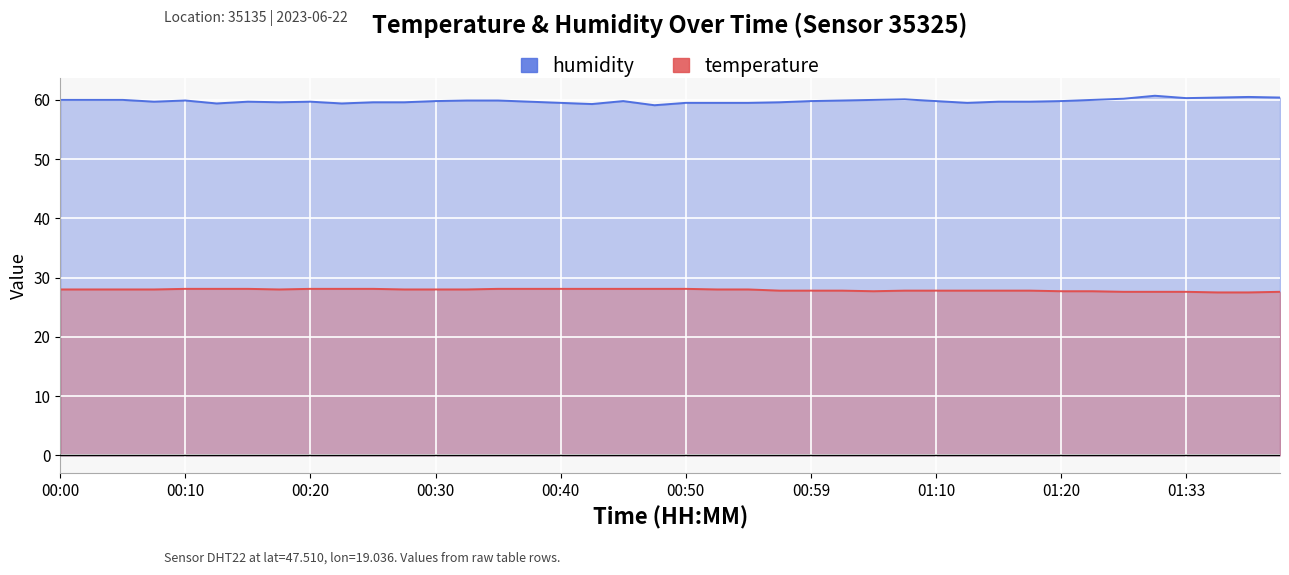

Reading left to right, list all the values displayed in this chart.

temperature: 00:00=28.0	00:03=28.0	00:05=28.0	00:08=28.0	00:10=28.1	00:13=28.1	00:15=28.1	00:18=28.0	00:20=28.1	00:23=28.1	00:25=28.1	00:28=28.0	00:30=28.0	00:32=28.0	00:35=28.1	00:37=28.1	00:40=28.1	00:42=28.1	00:45=28.1	00:47=28.1	00:50=28.1	00:52=28.0	00:54=28.0	00:57=27.8	00:59=27.8	01:02=27.8	01:04=27.7	01:07=27.8	01:10=27.8	01:12=27.8	01:15=27.8	01:17=27.8	01:20=27.7	01:25=27.7	01:28=27.6	01:31=27.6	01:33=27.6	01:36=27.5	01:38=27.5	01:41=27.6
humidity: 00:00=60.0	00:03=60.0	00:05=60.0	00:08=59.7	00:10=59.9	00:13=59.4	00:15=59.7	00:18=59.6	00:20=59.7	00:23=59.4	00:25=59.6	00:28=59.6	00:30=59.8	00:32=59.9	00:35=59.9	00:37=59.7	00:40=59.5	00:42=59.3	00:45=59.8	00:47=59.1	00:50=59.5	00:52=59.5	00:54=59.5	00:57=59.6	00:59=59.8	01:02=59.9	01:04=60.0	01:07=60.1	01:10=59.8	01:12=59.5	01:15=59.7	01:17=59.7	01:20=59.8	01:25=60.0	01:28=60.2	01:31=60.7	01:33=60.3	01:36=60.4	01:38=60.5	01:41=60.4